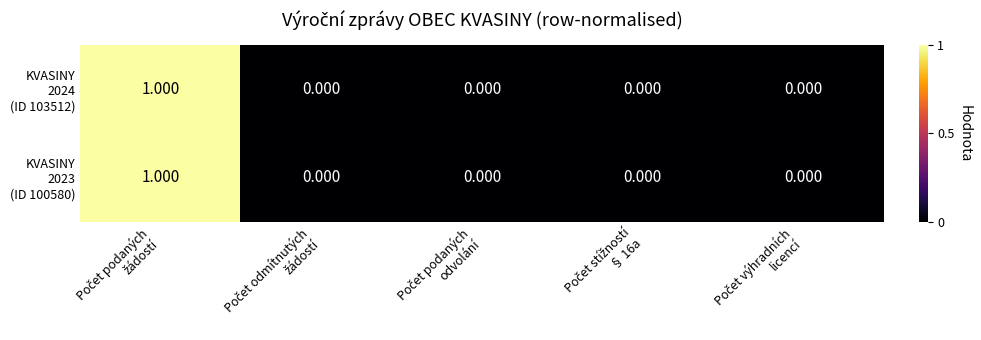

How many data points does each series have?

5